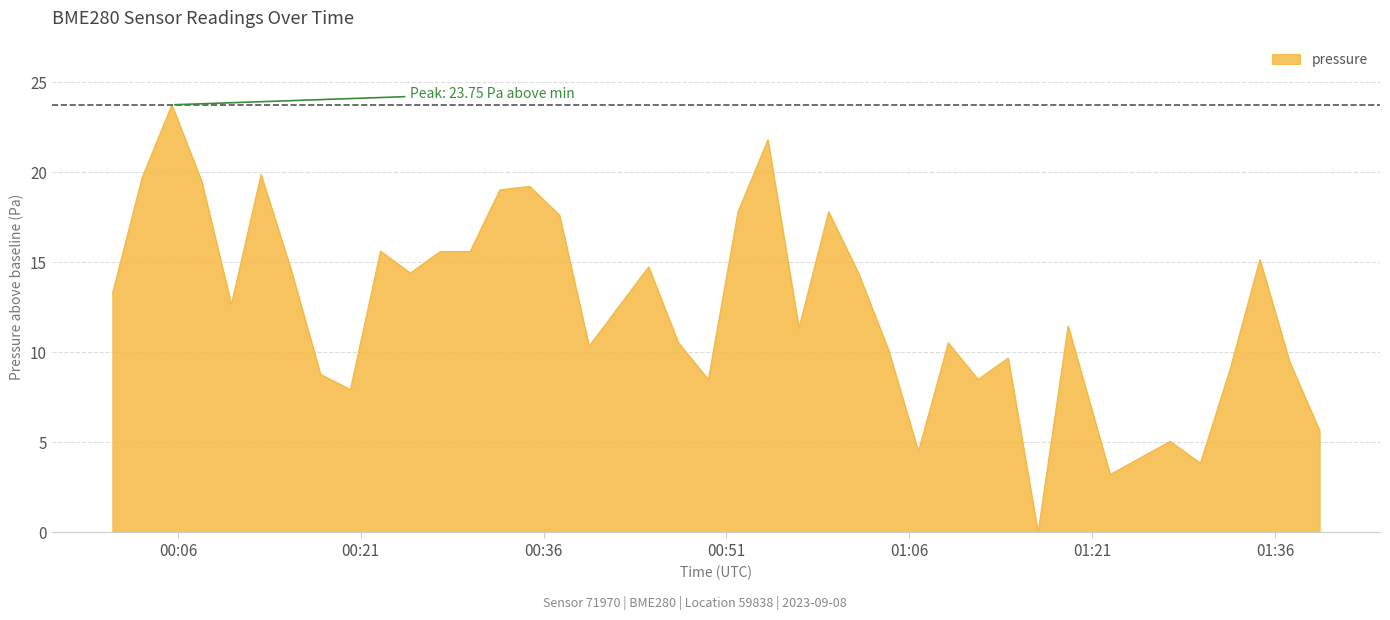

What is the greatest value displayed?

23.8